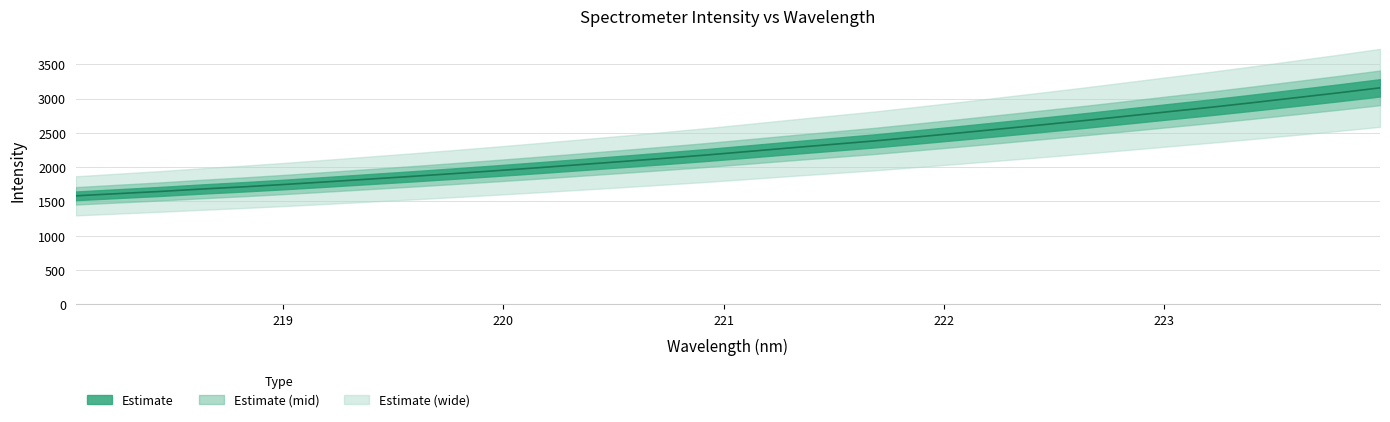

What is the difference between the values at 219.2067 and 220.1623?

204.8